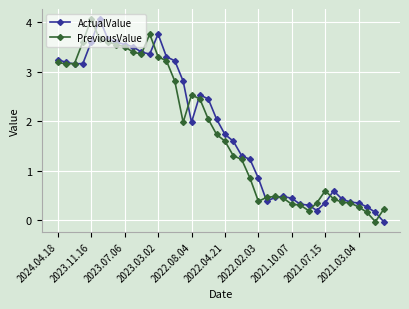

What is the greatest value displayed?

4.1